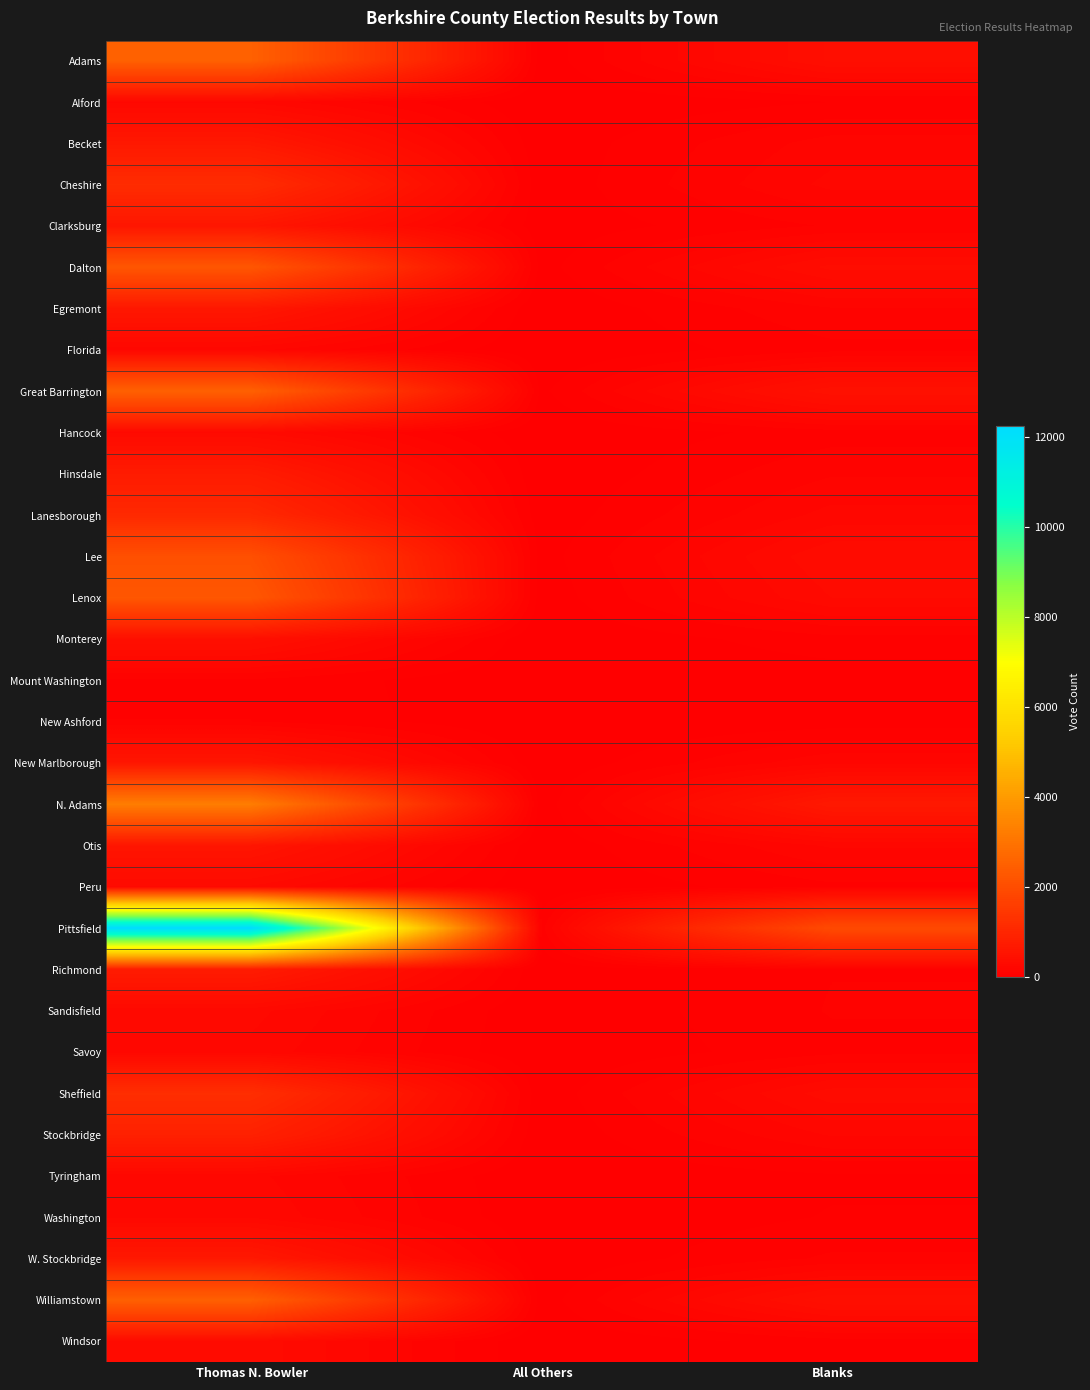

List the series in order of their peak value, highest first.

Pittsfield, N. Adams, Great Barrington, Adams, Williamstown, Lenox, Dalton, Lee, Sheffield, Cheshire, Lanesborough, Stockbridge, Richmond, Hinsdale, W. Stockbridge, Becket, Egremont, Clarksburg, New Marlborough, Otis, Monterey, Windsor, Hancock, Peru, Sandisfield, Washington, Alford, Savoy, Florida, Tyringham, New Ashford, Mount Washington